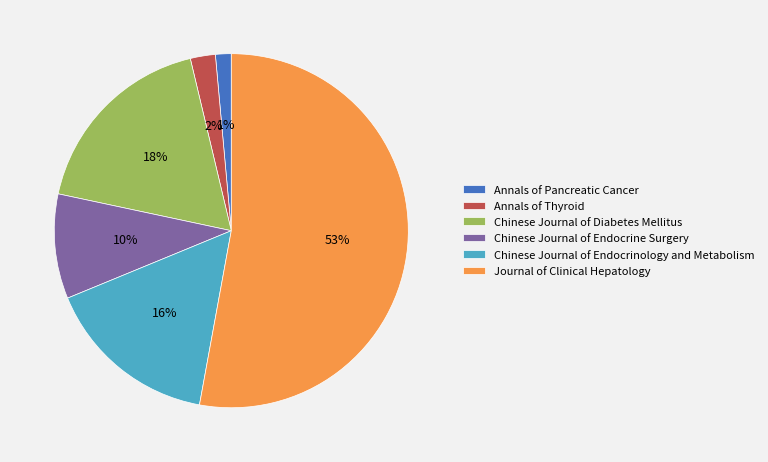

Is it true that Chinese Journal of Diabetes Mellitus is 18% of the pie?

True